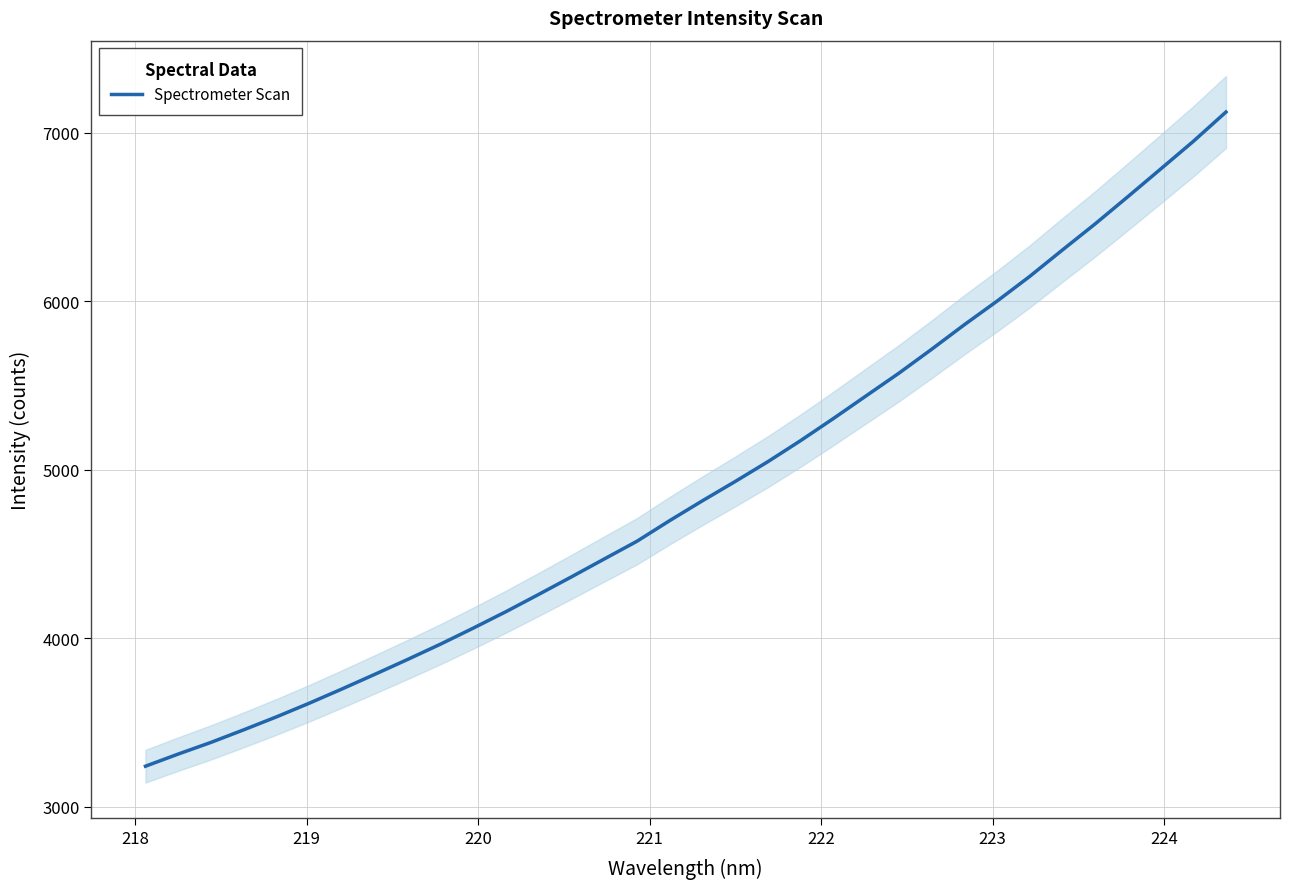

How many data points are less than 4816?

17